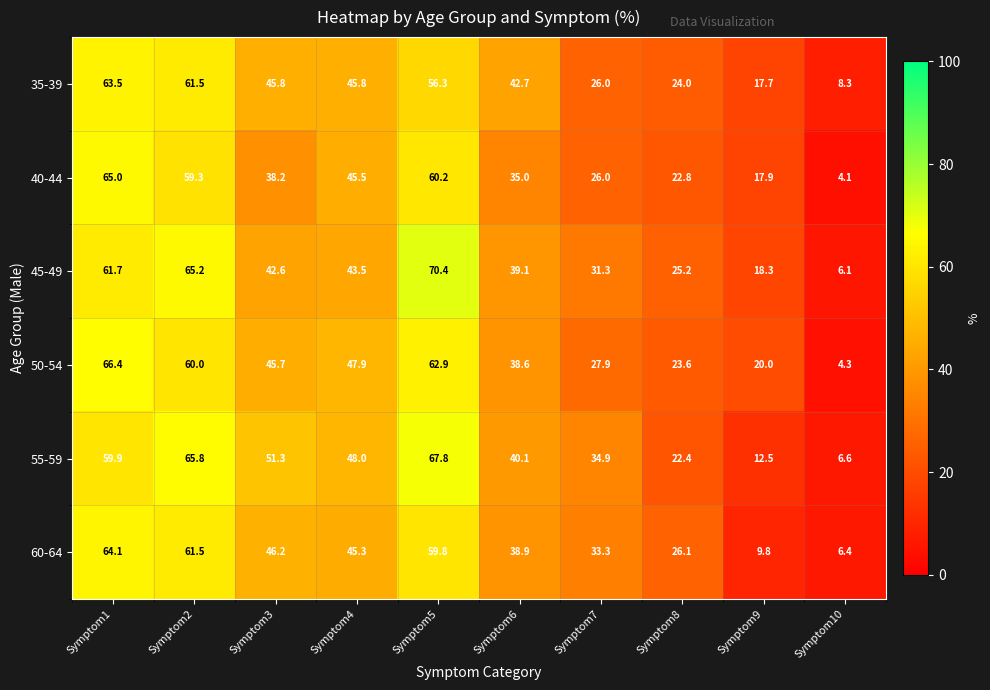

At which label does 35-39 first exceed 45?

Symptom1